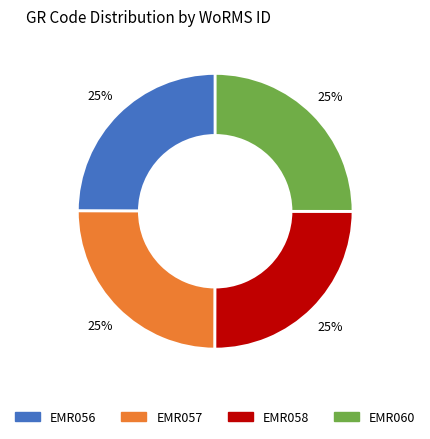

How many slices are in this pie chart?

4